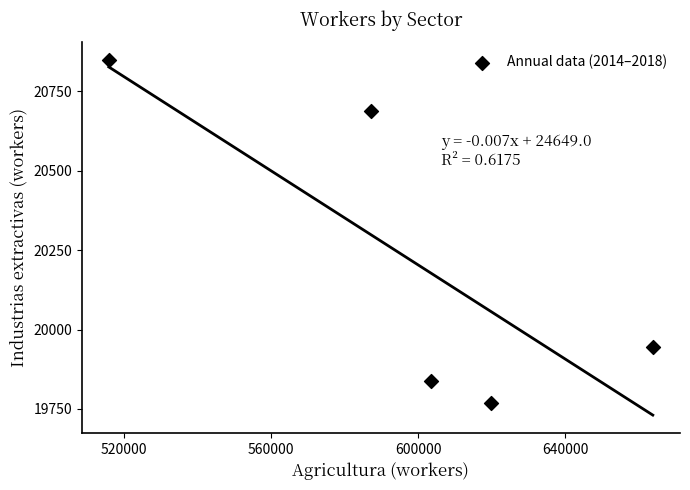

What Y value in the scatter plot is closest to 20308?

19946